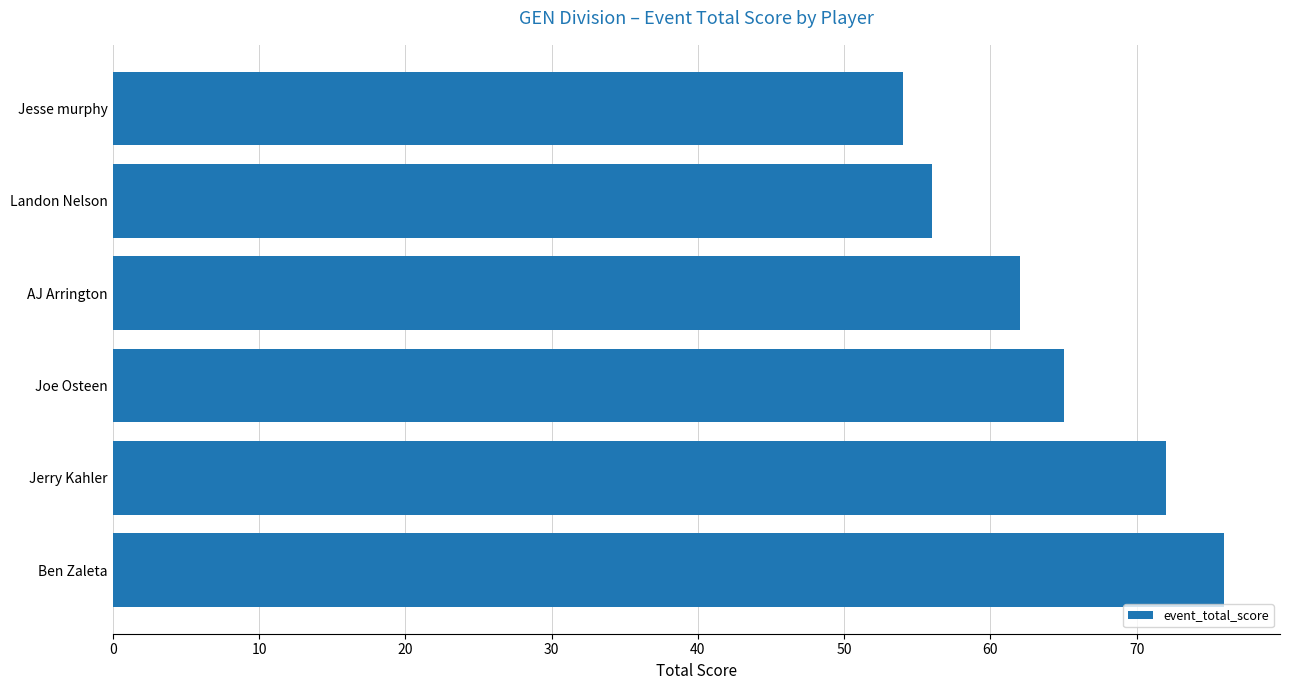

What is the minimum value shown in the chart?

54